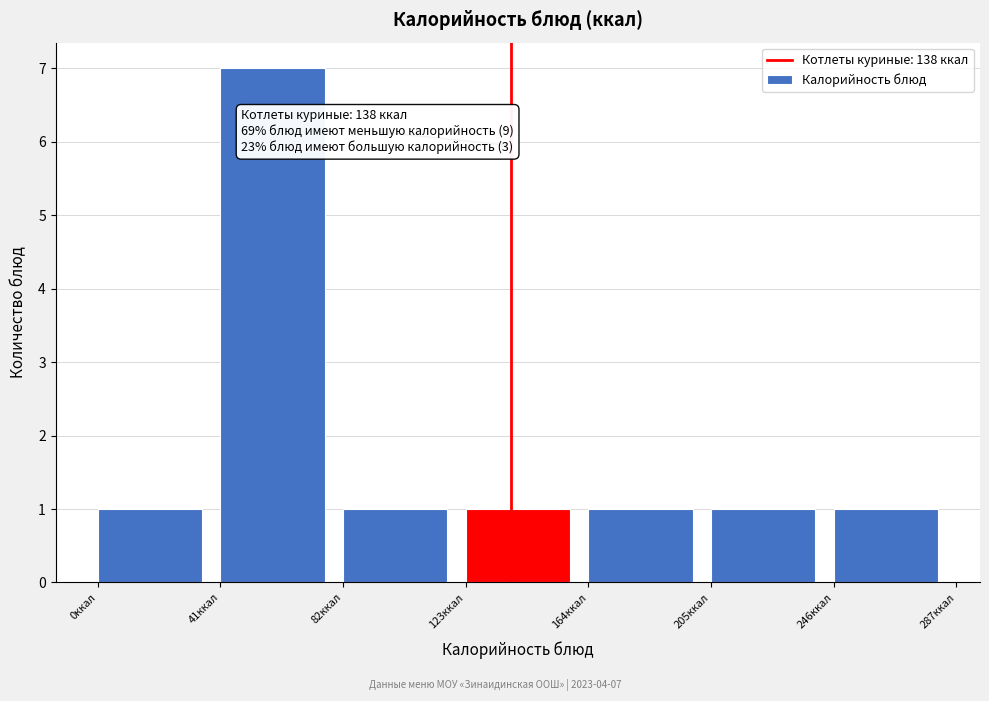

Over which range of the x-axis is the bar tallest?

41 to 82